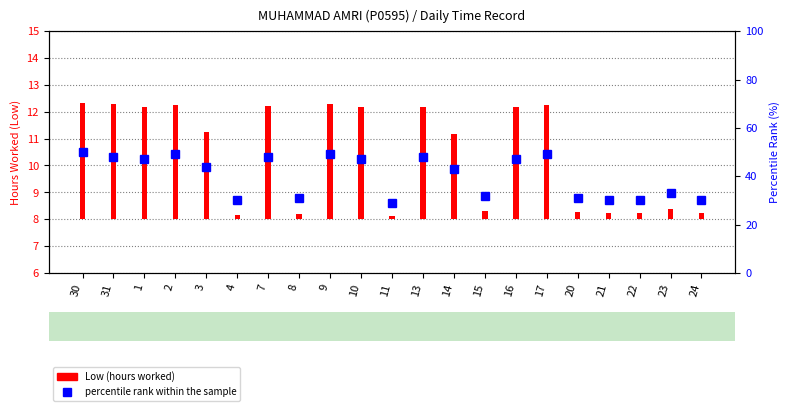

Which has a higher value, 16 or 31?

31